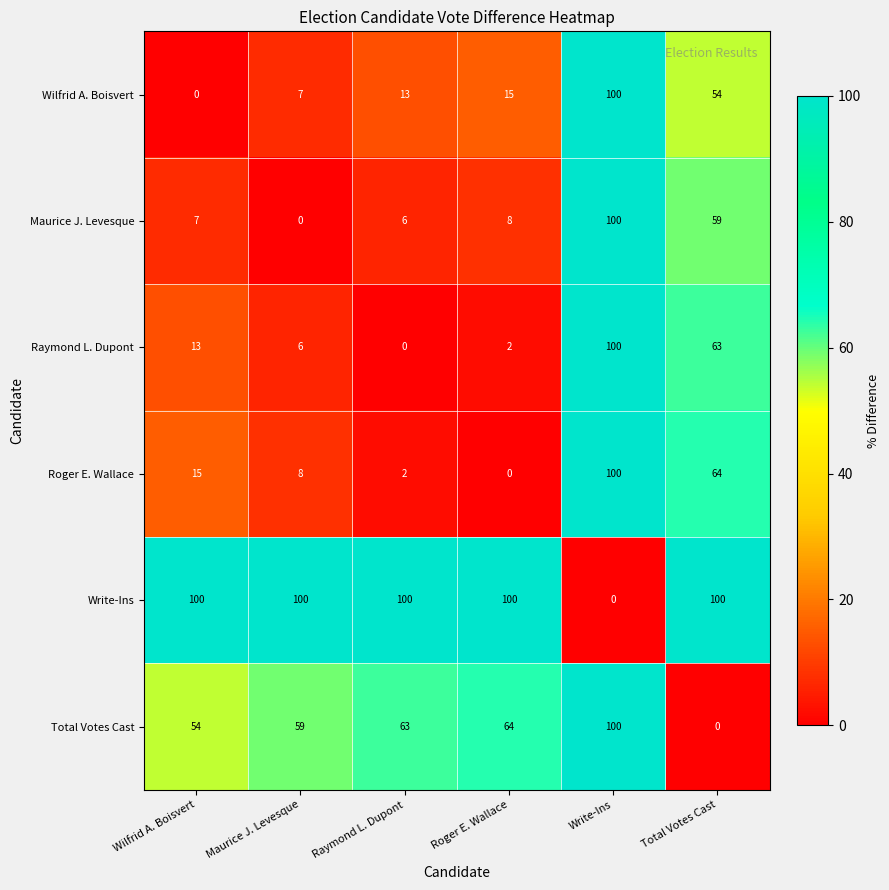

Which category has the lowest value in the Roger E. Wallace series?

Roger E. Wallace